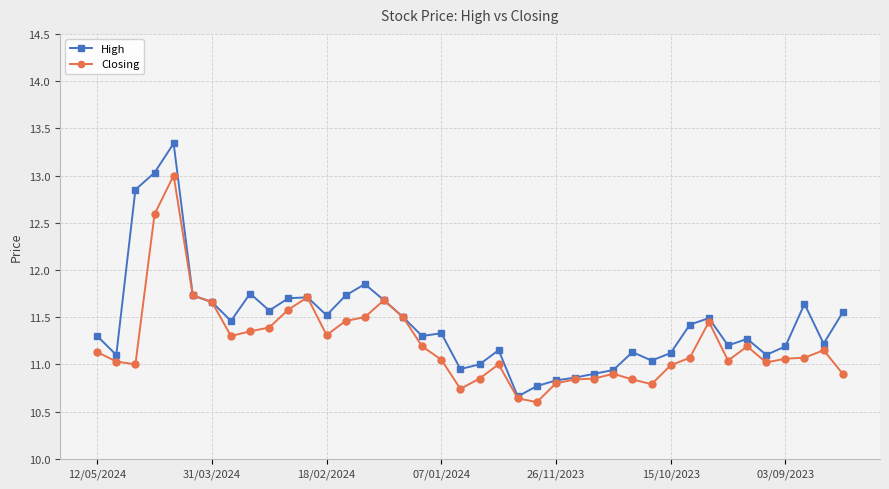

Which series has the widest spread of values?

High